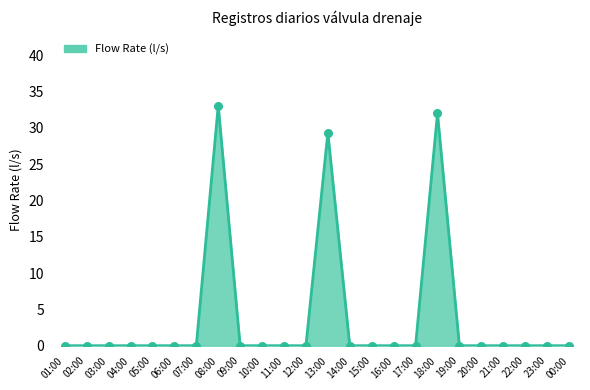

What is the maximum value shown in the chart?

33.1